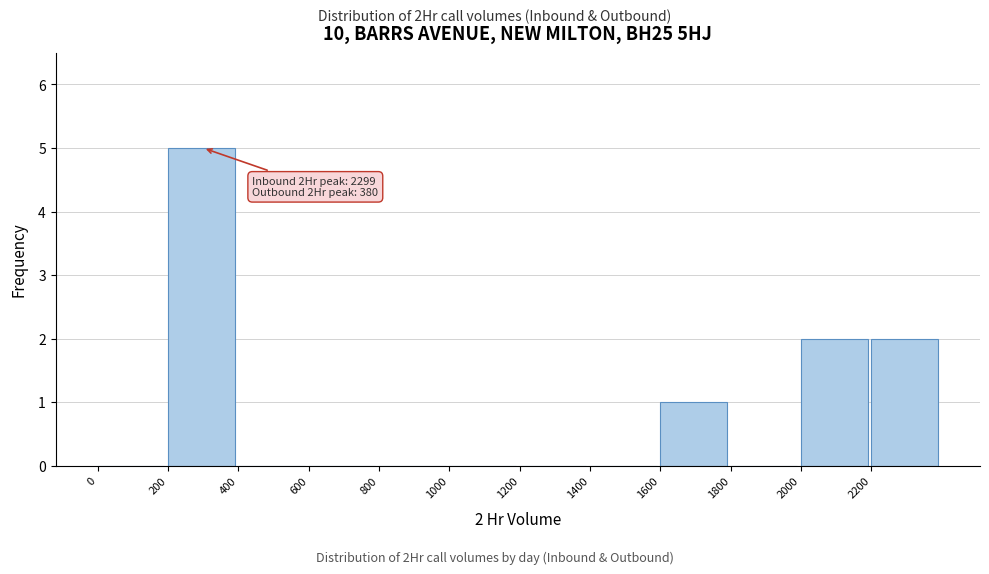

Over which range of the x-axis is the bar tallest?

200 to 400